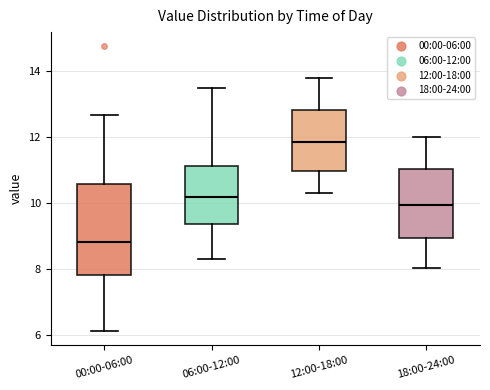

Where does the upper whisker of the box for 06:00-12:00 end on the y-axis? The values are not printed on the chart, so give them approximately, as read against the axis.

13.6